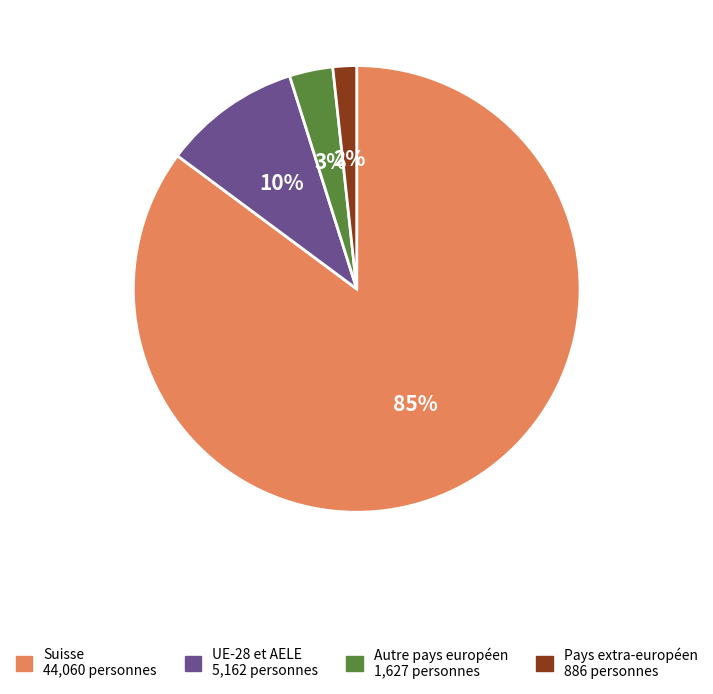

Is there a majority slice in this chart?

Yes